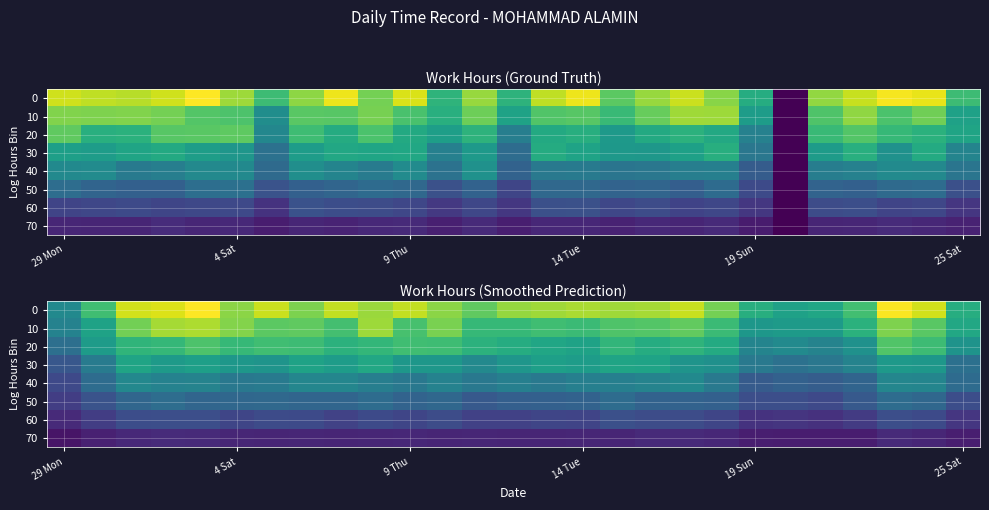

The value of row_0 at 9 Thu is 21.4. True or false?

False